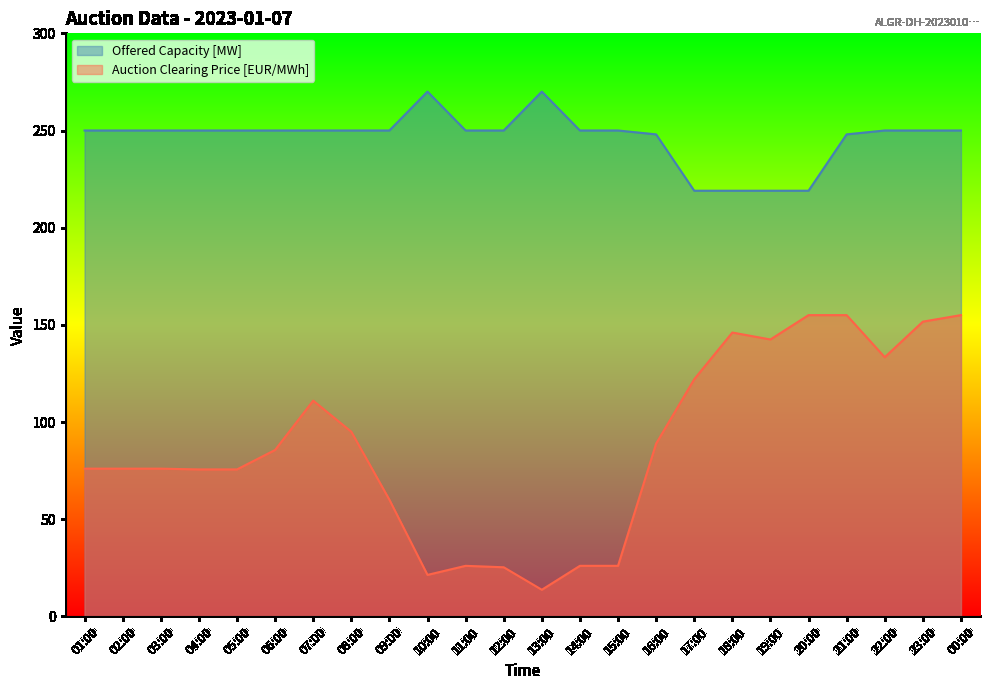

At which category does the chart reach its minimum across all series?

13:00